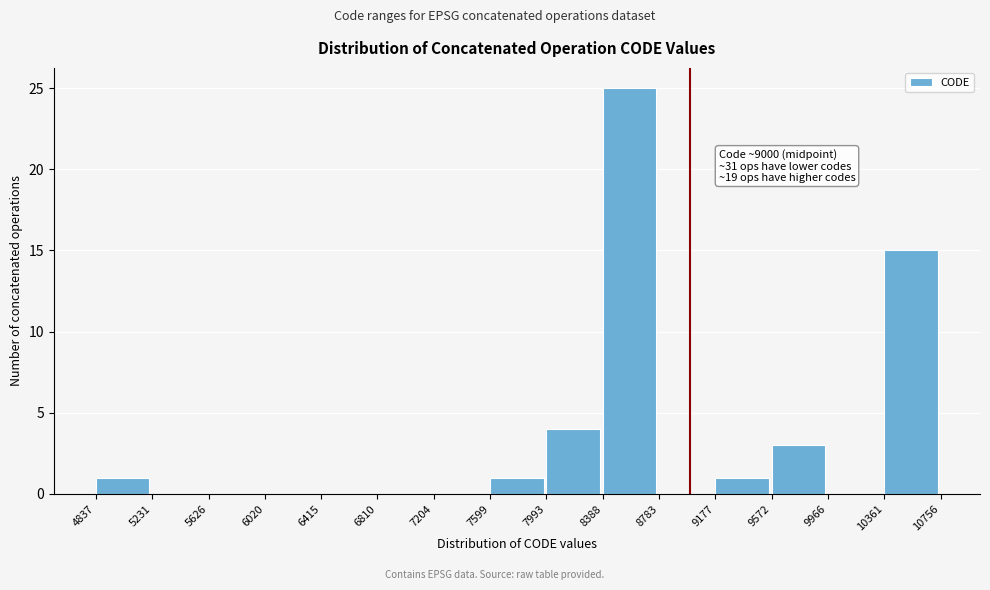

Which range on the x-axis has the tallest bar?

8388 to 8783